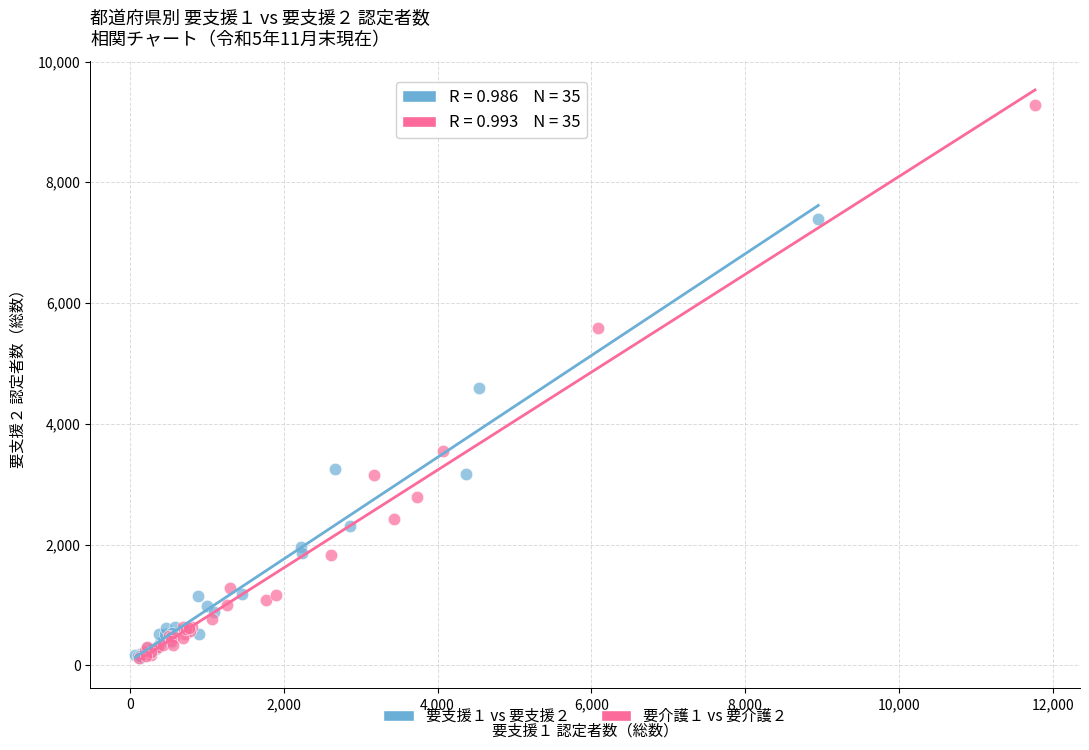

Which series has the largest Y range (max minus min)?

要介護１ vs 要介護２